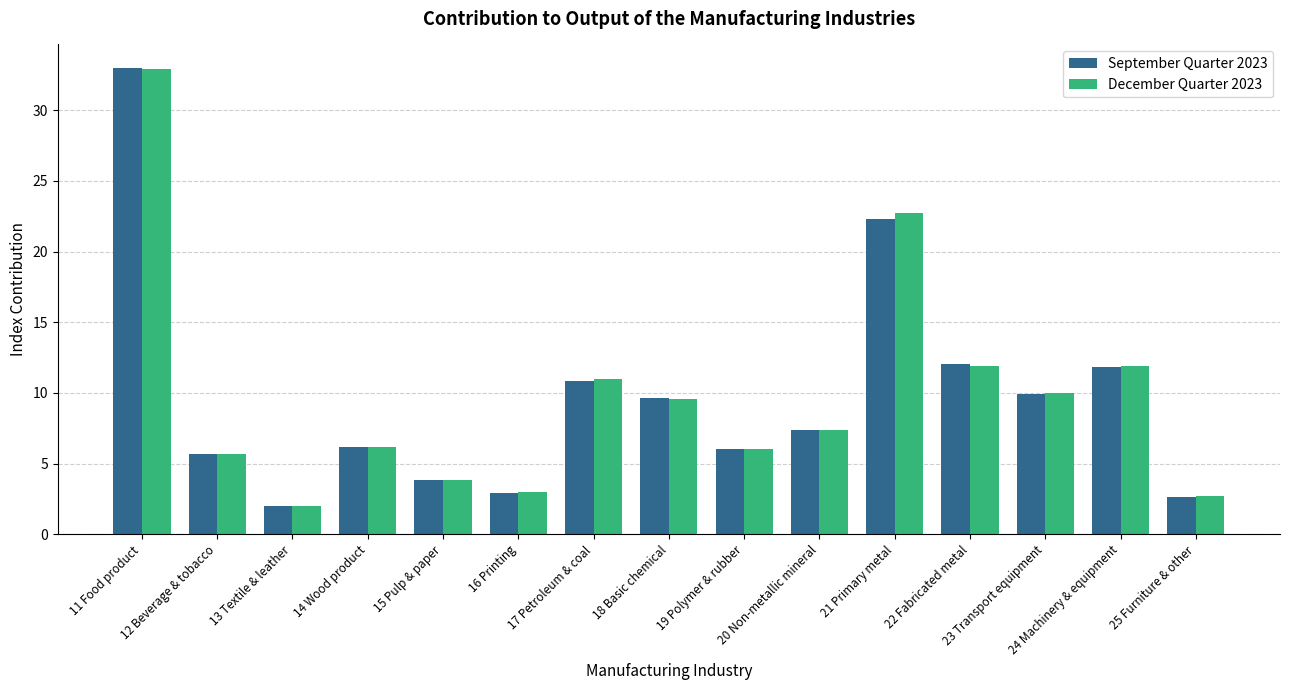

Which category has the highest value across all series?

11 Food product